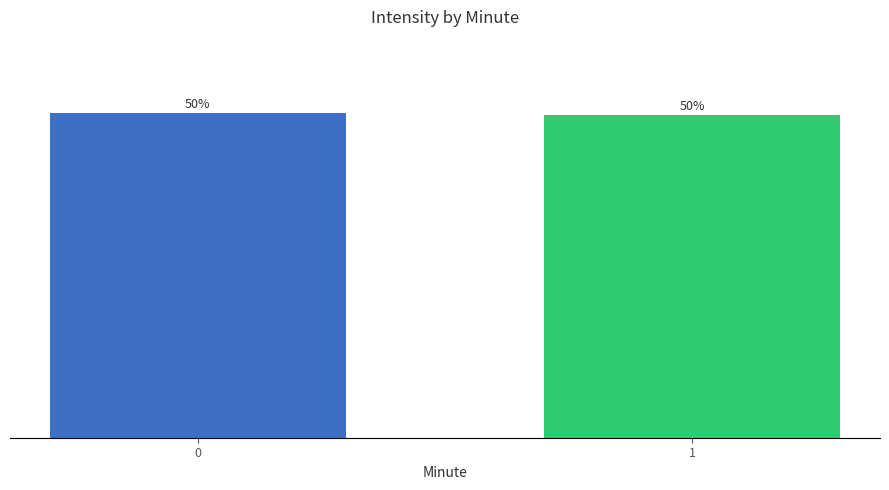

Does the chart contain stacked bars?

No